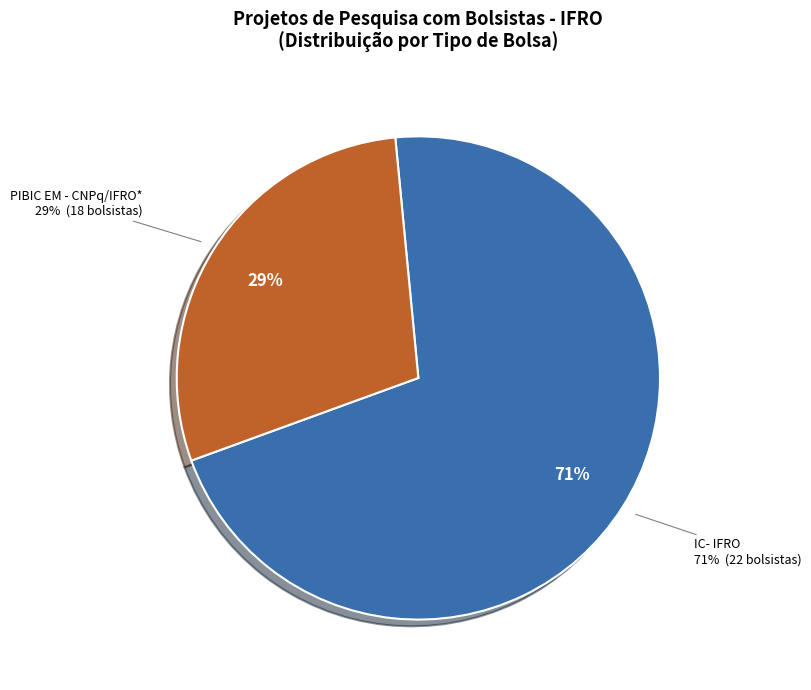

Combined, do IC- IFRO and PIBIC EM - CNPq/IFRO* account for over 50%?

Yes